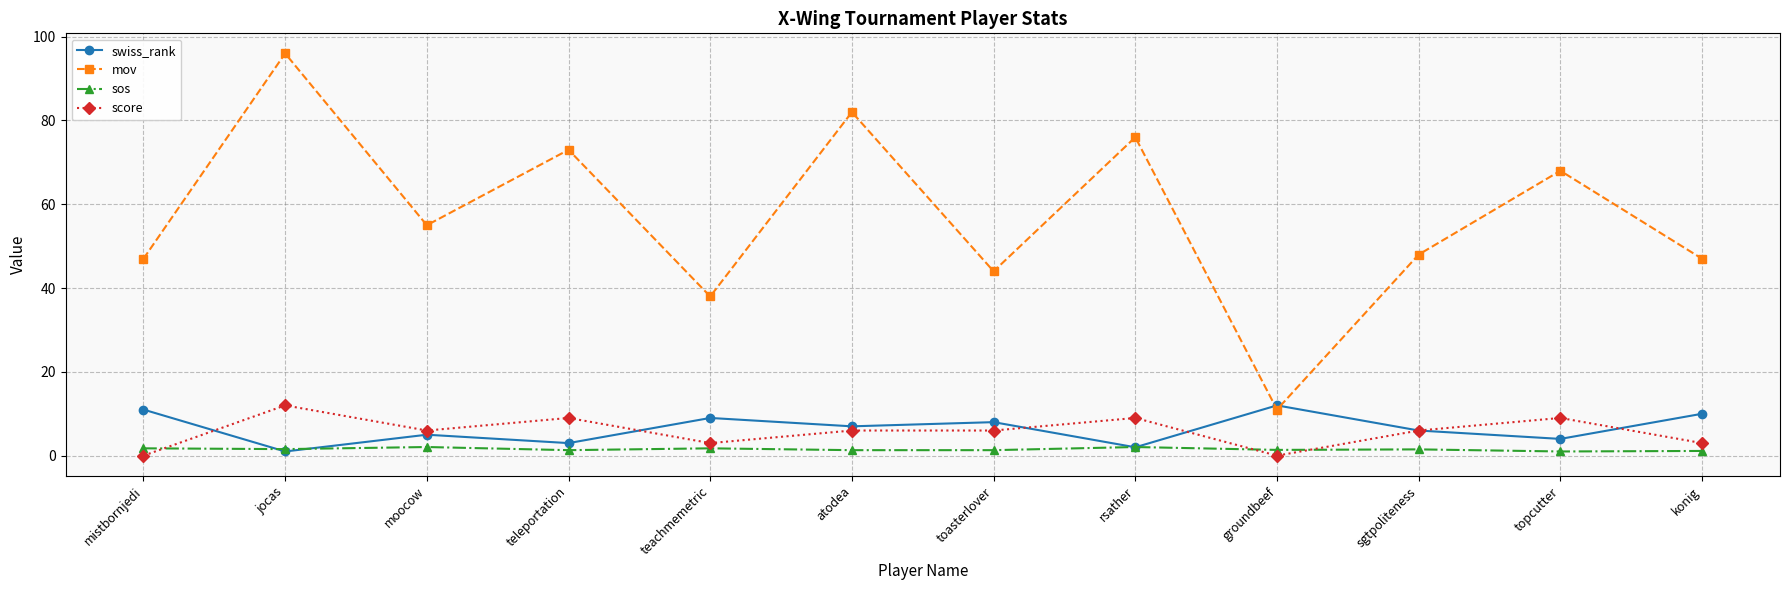

Which series changed the most between teleportation and groundbeef?

mov